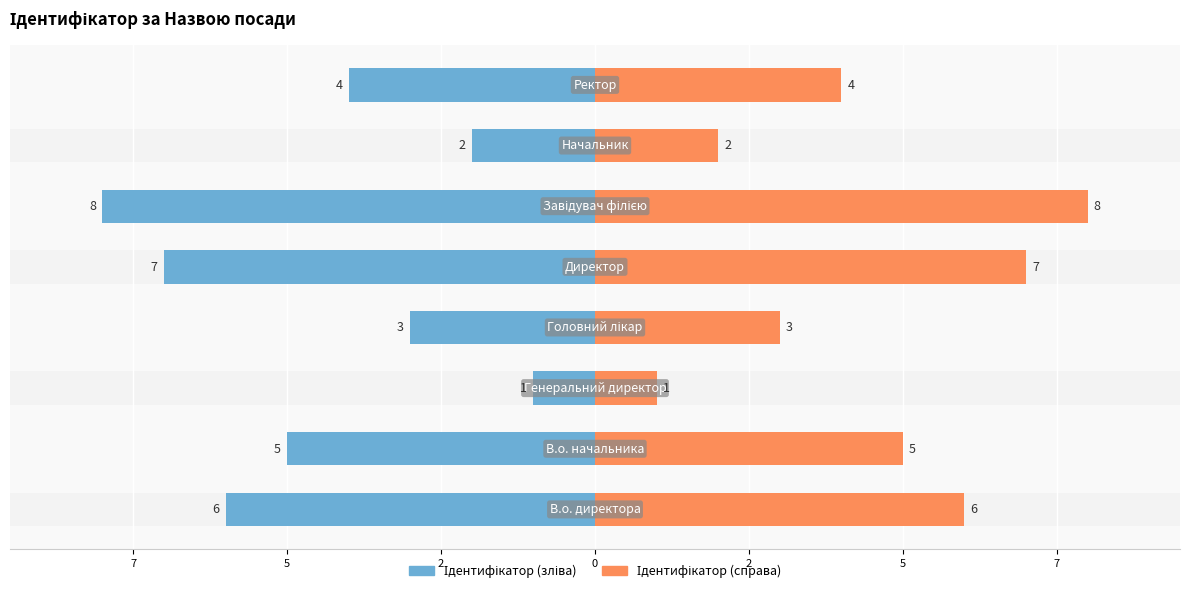

Reading left to right, transcribe all the data shown in this chart.

Ідентифікатор (зліва): -6	-5	-1	-3	-7	-8	-2	-4
Ідентифікатор (справа): 6	5	1	3	7	8	2	4